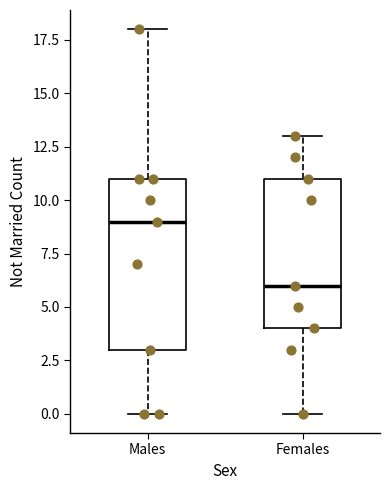

Reading left to right, read every box against the y-axis: the position of its median line, the range the box covers, and the ends of its whiskers. The values are not printed on the chart, so give them approximately, as read against the axis.

Males: median 9, box 3 to 11, whiskers 0 to 18
Females: median 6, box 4 to 11, whiskers 0 to 13